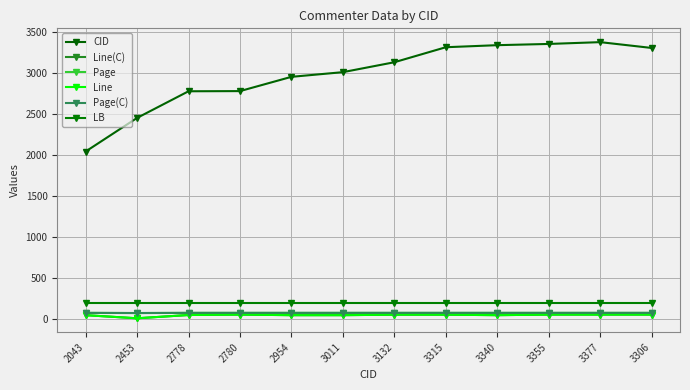

What is the label of the 4th point from the left?

2780